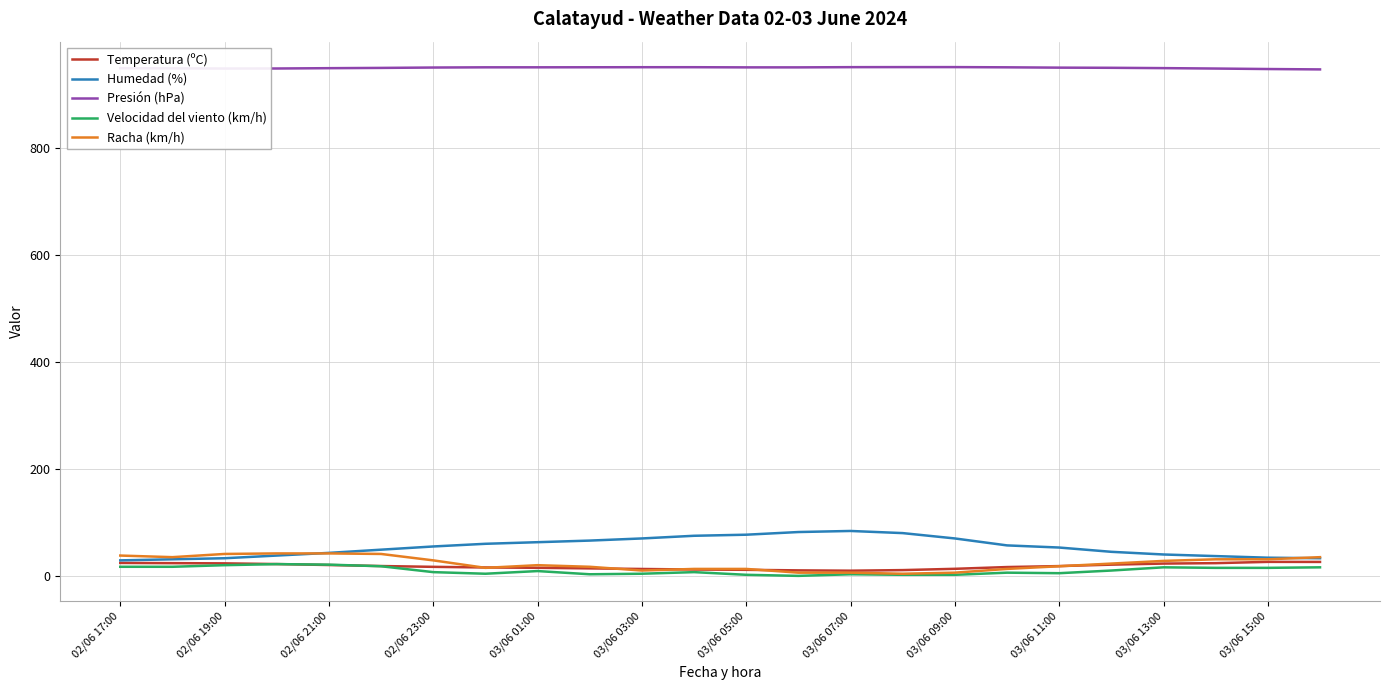

True or false: Presión (hPa) and Racha (km/h) cross at least once.

False